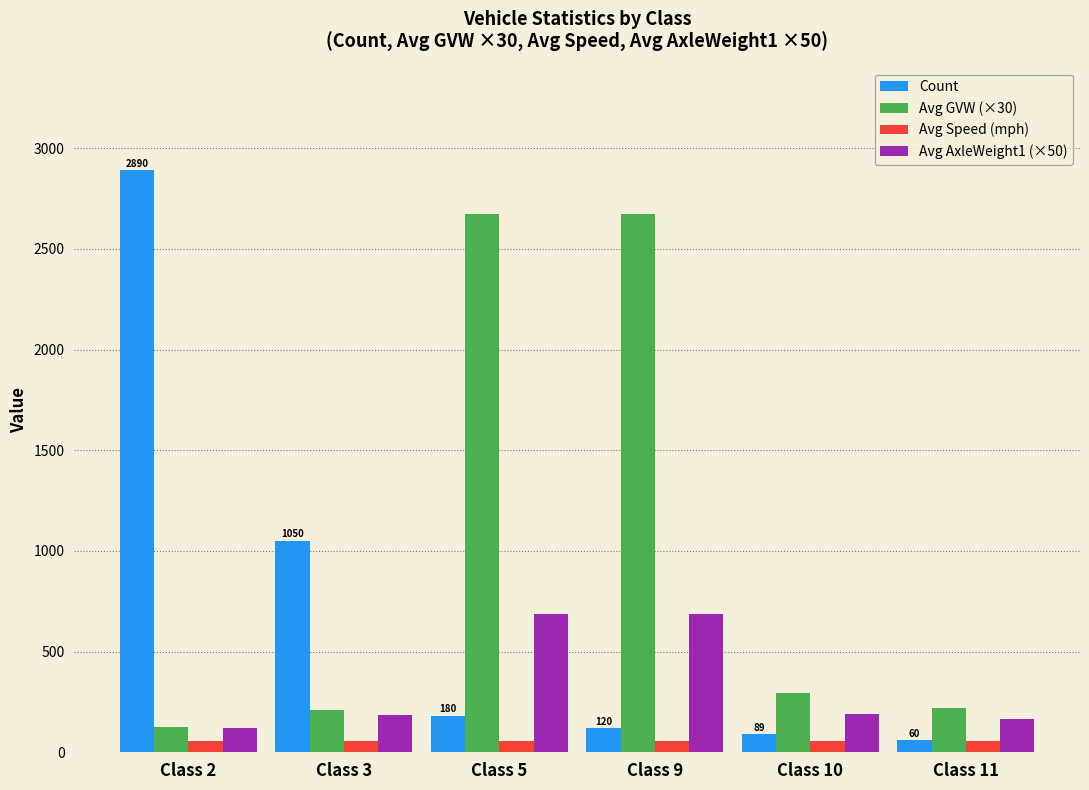

Which series has the widest spread of values?

Count